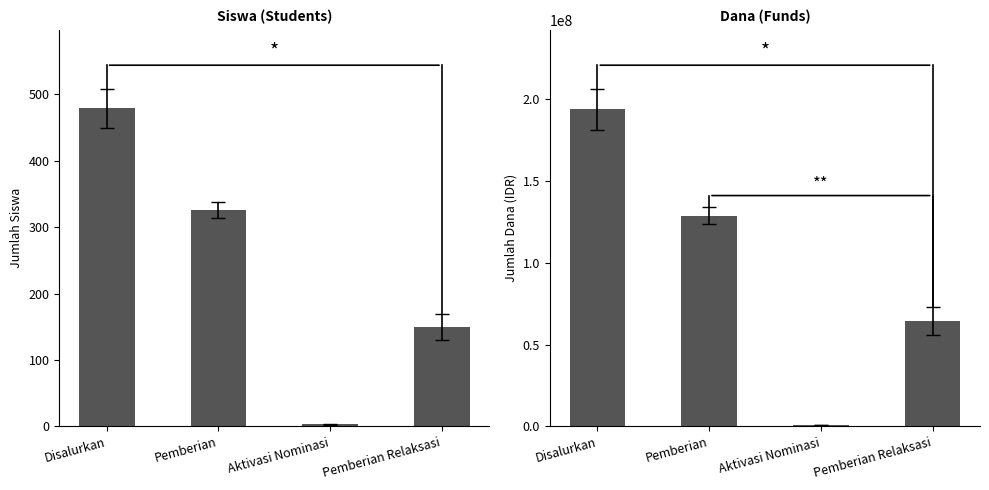

How many values in the Dana series exceed 128925000?

1